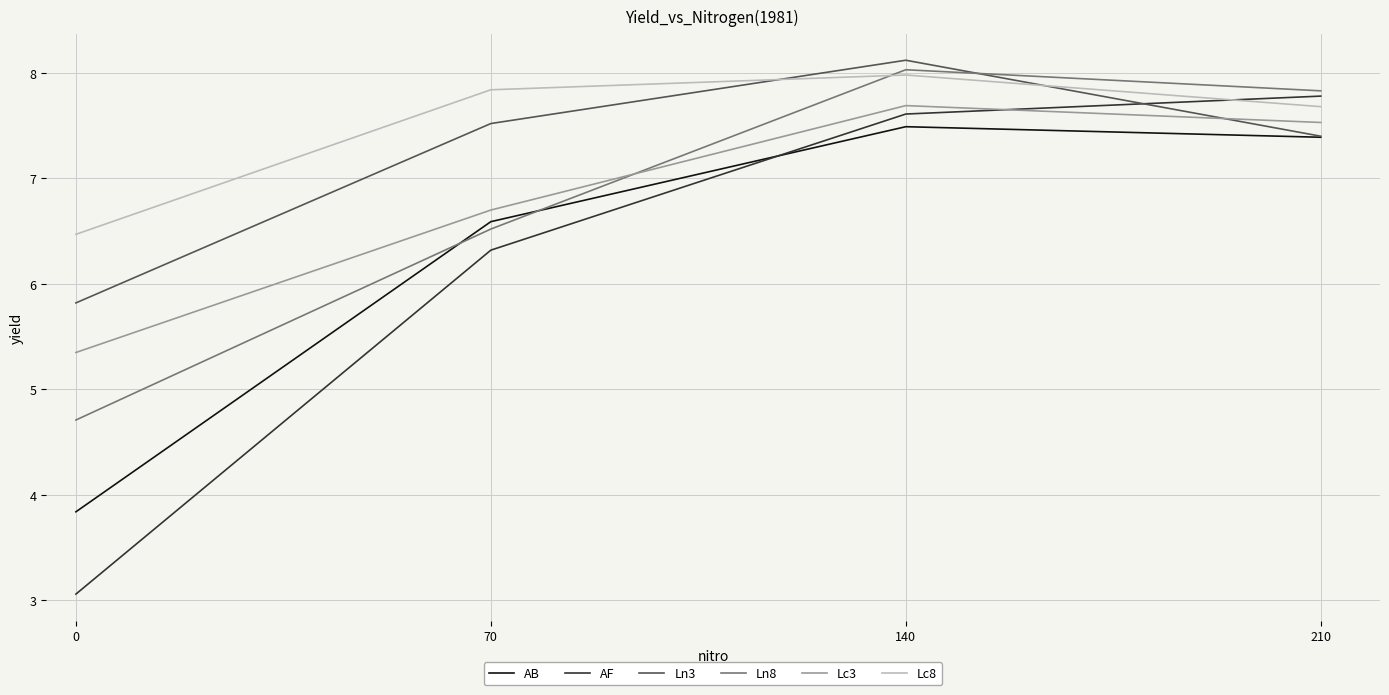

Where does the Lc3 series first go above 7?

140